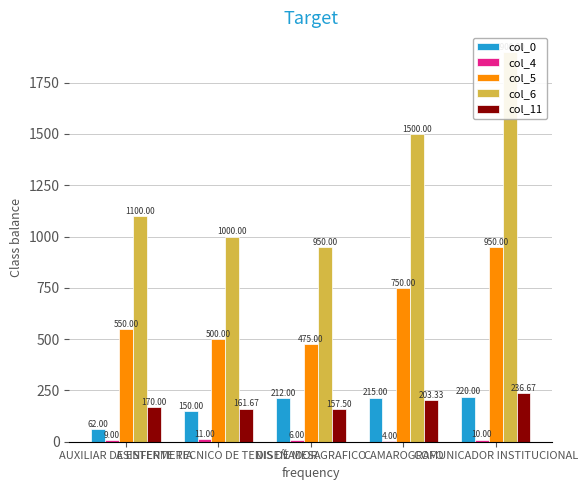

Between DISEÑADOR GRAFICO and COMUNICADOR INSTITUCIONAL, which series saw the biggest shift?

col_6